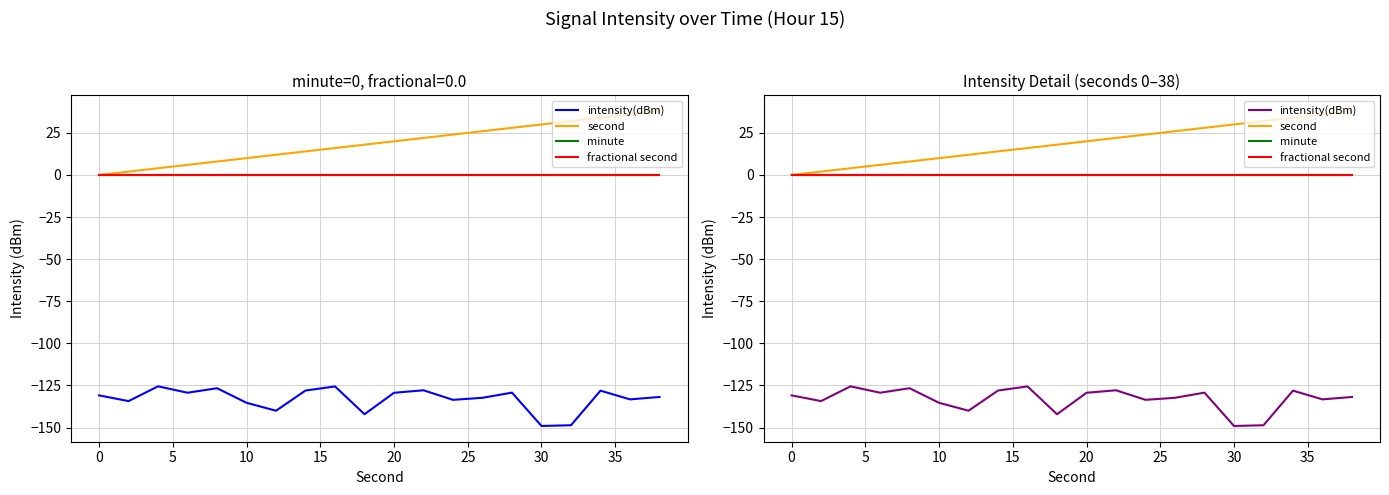

True or false: intensity(dBm) and minute intersect in this chart.

False